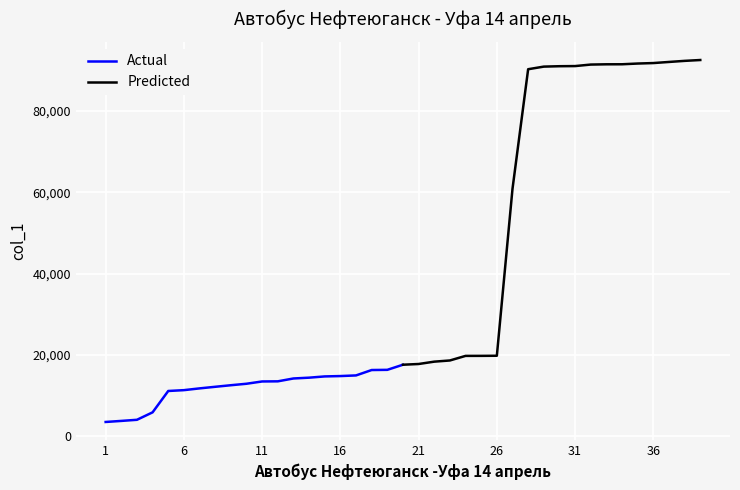

What is the sum of all Actual values?

239335